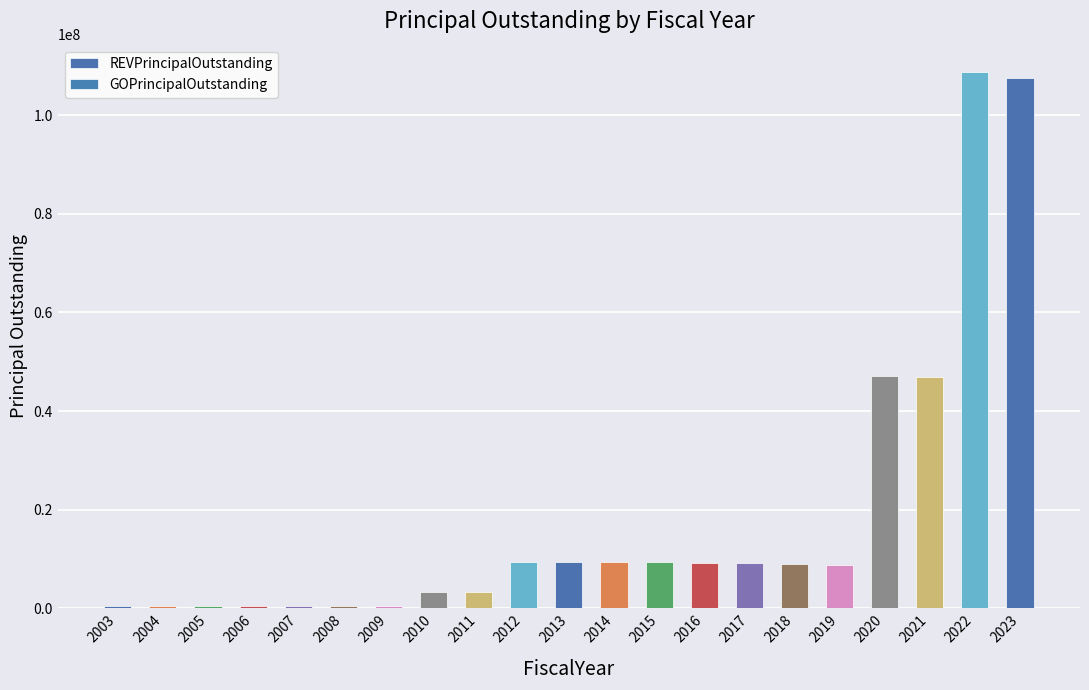

Reading left to right, transcribe all the data shown in this chart.

REVPrincipalOutstanding: 2003=584000.0	2004=584000.0	2005=584000.0	2006=584000.0	2007=578000.0	2008=572000.0	2009=565000.0	2010=3393000.0	2011=3386000.0	2012=9503000.0	2013=9475000.0	2014=9437000.0	2015=9378000.0	2016=9274000.0	2017=9140000.0	2018=8945000.0	2019=8745000.0	2020=47094000.0	2021=46948438.8	2022=108841627.1	2023=107563813.2
GOPrincipalOutstanding: 2003=0.0	2004=0.0	2005=0.0	2006=0.0	2007=0.0	2008=0.0	2009=0.0	2010=0.0	2011=0.0	2012=0.0	2013=0.0	2014=0.0	2015=0.0	2016=0.0	2017=0.0	2018=0.0	2019=0.0	2020=0.0	2021=0.0	2022=0.0	2023=0.0